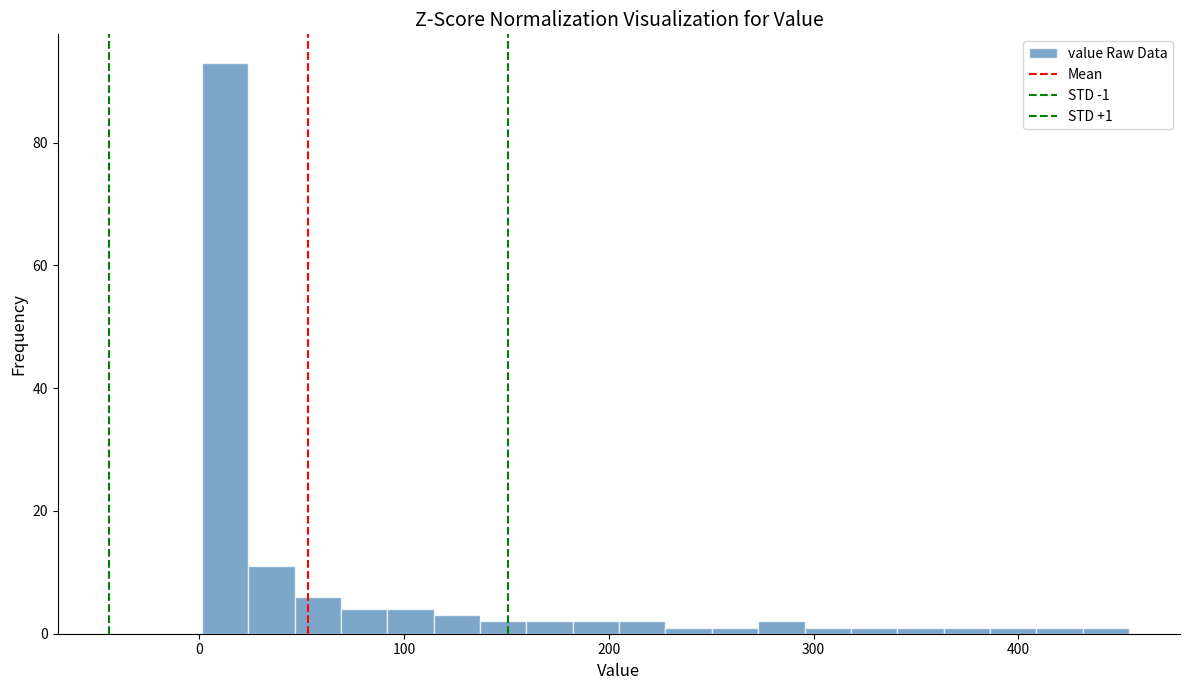

Read against the x-axis, roughly where is the centre of the tallest bar?

10